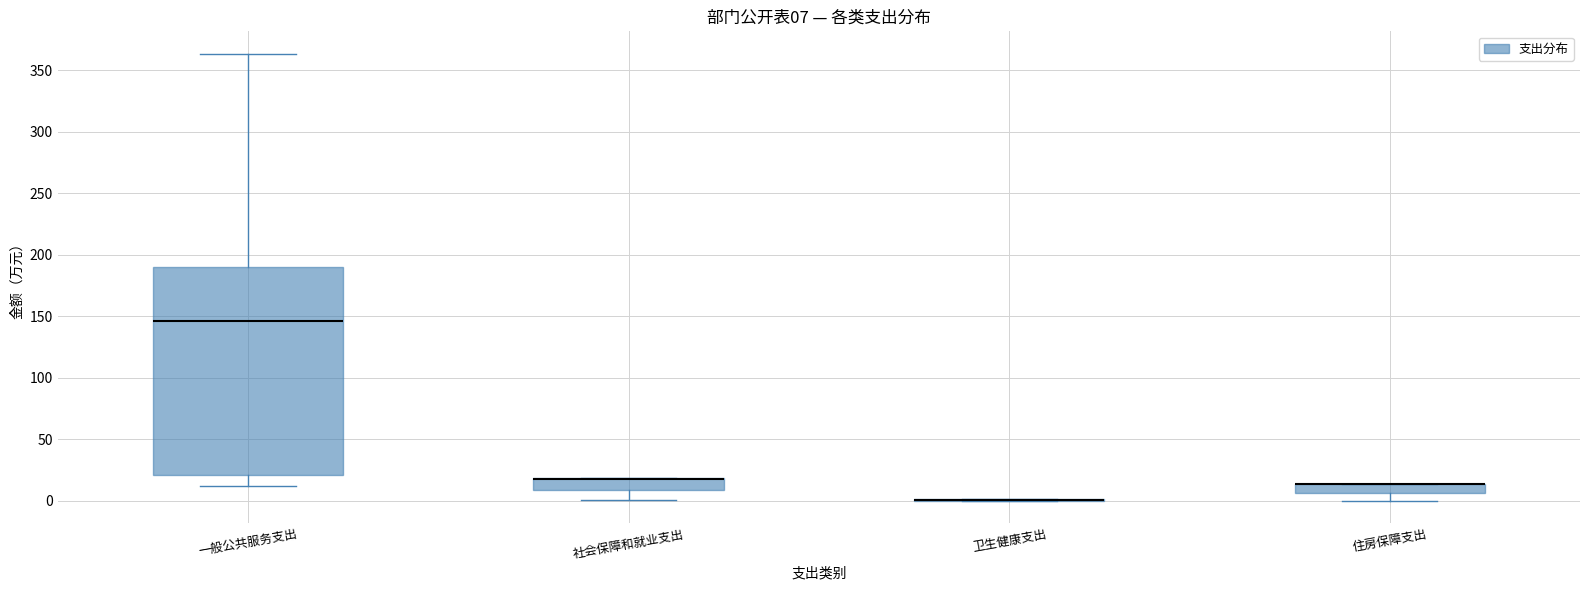

Comparing the boxes themselves (not the whiskers), which one is the tallest?

一般公共服务支出